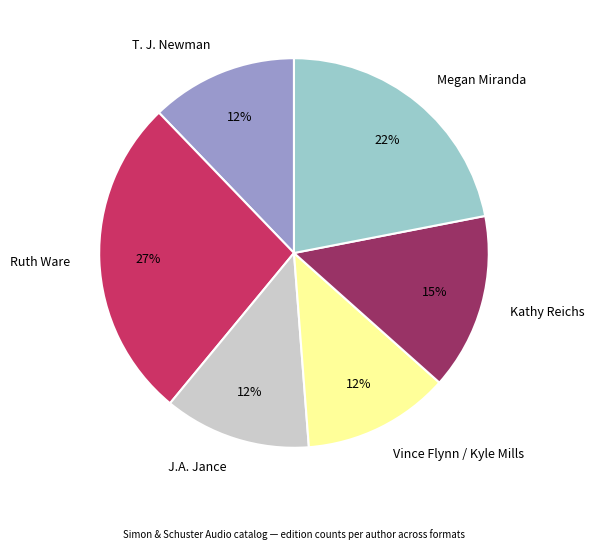

To the nearest percent, what is the average slice percentage?

17%